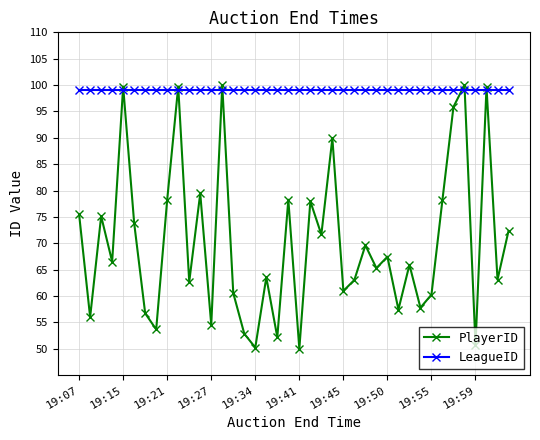

Which series has the largest range (max minus min)?

PlayerID